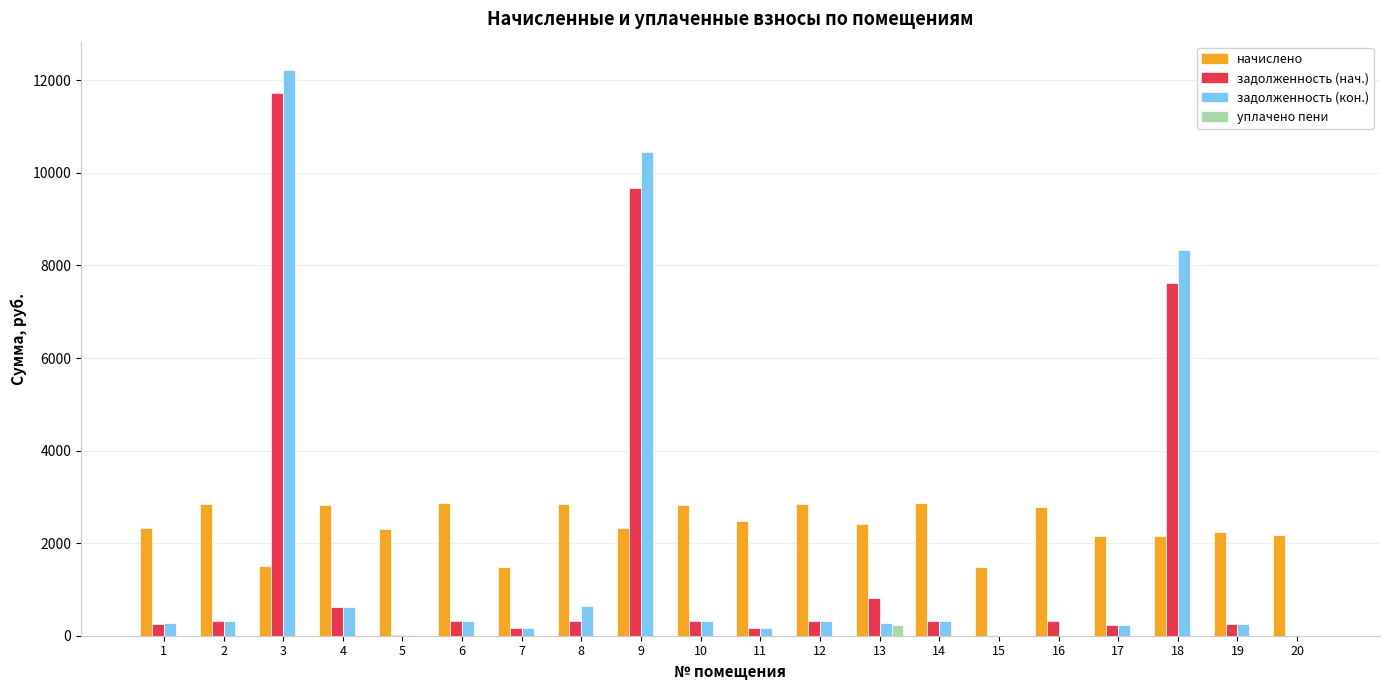

Which series changed the most between 3 and 6?

задолженность (кон.)